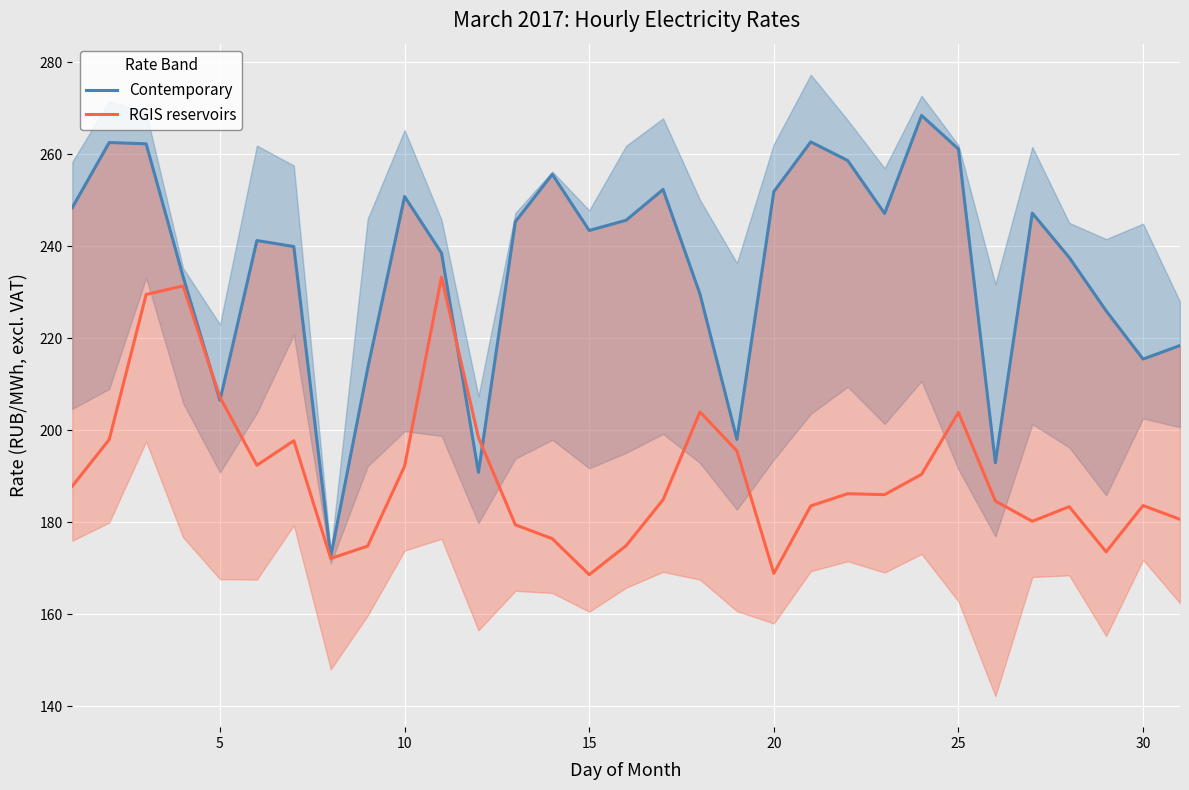

What are all the series names shown in the legend?

Contemporary, RGIS reservoirs